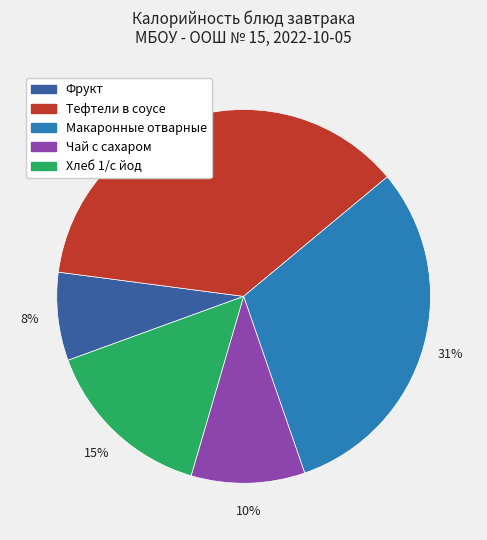

To the nearest percent, what portion does Фрукт represent?

8%